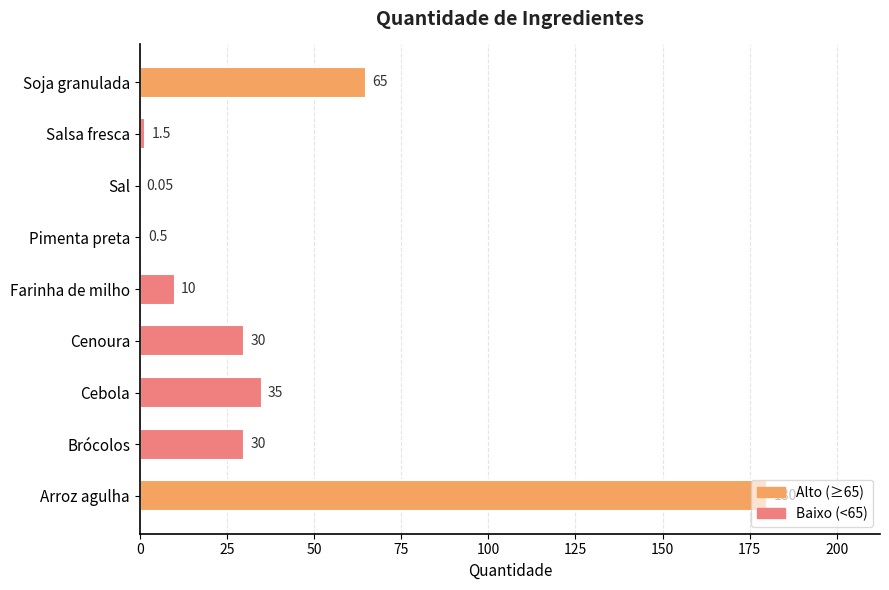

Which category has the highest value across all series?

Arroz agulha